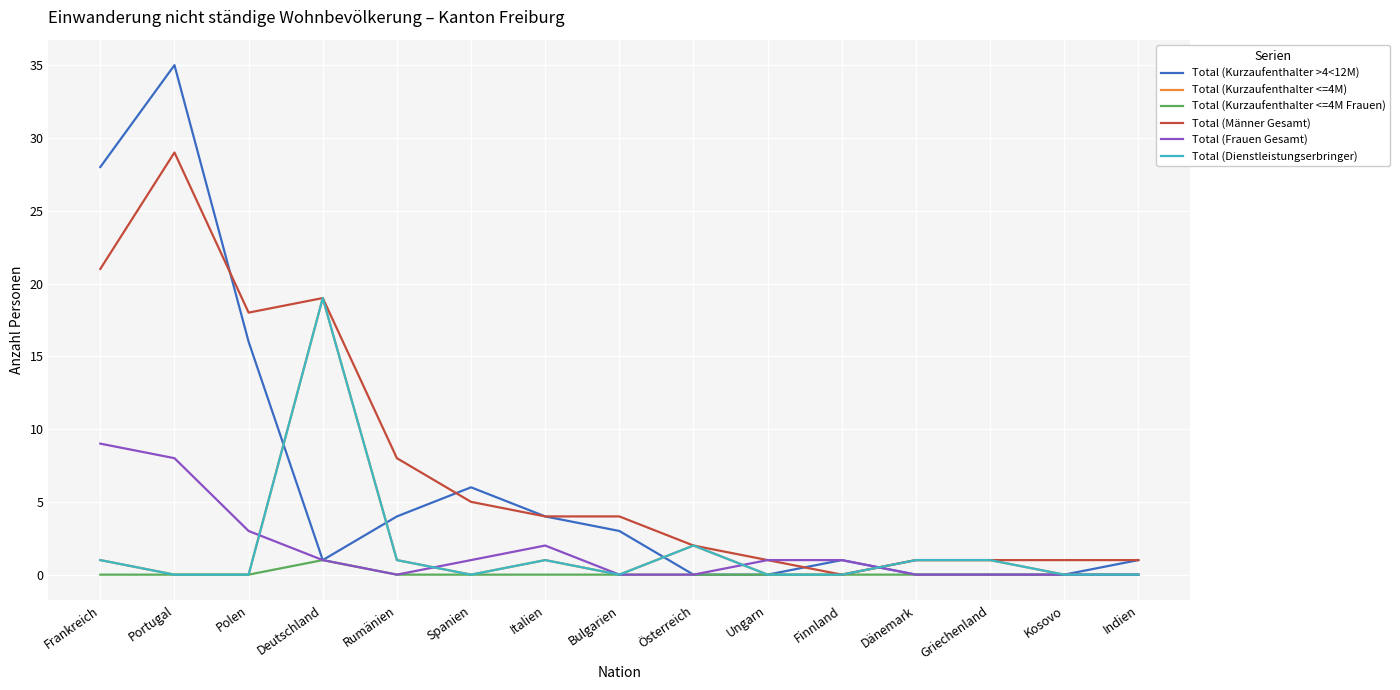

True or false: Total (Kurzaufenthalter <=4M Frauen) has more than 2 points higher than both neighbors.

False